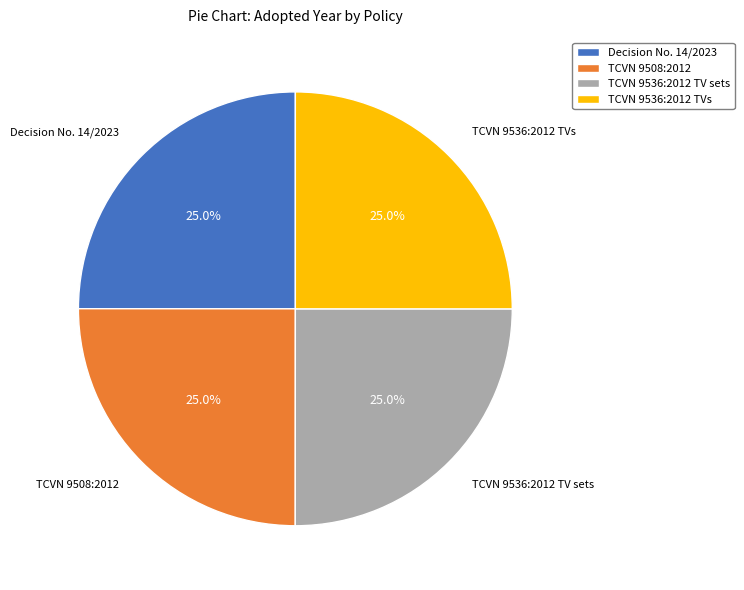

Is there any slice that represents more than half of the pie?

No